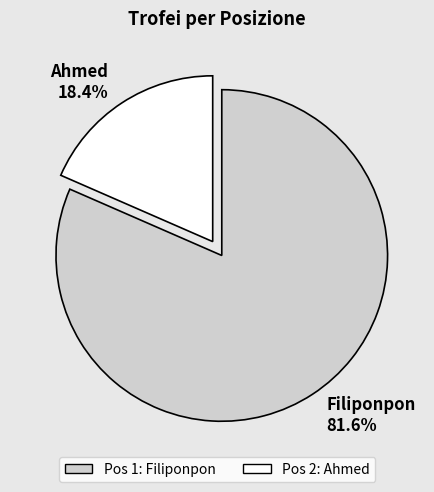

What percentage is NOT represented by Filiponpon 81.6%?

18.4%